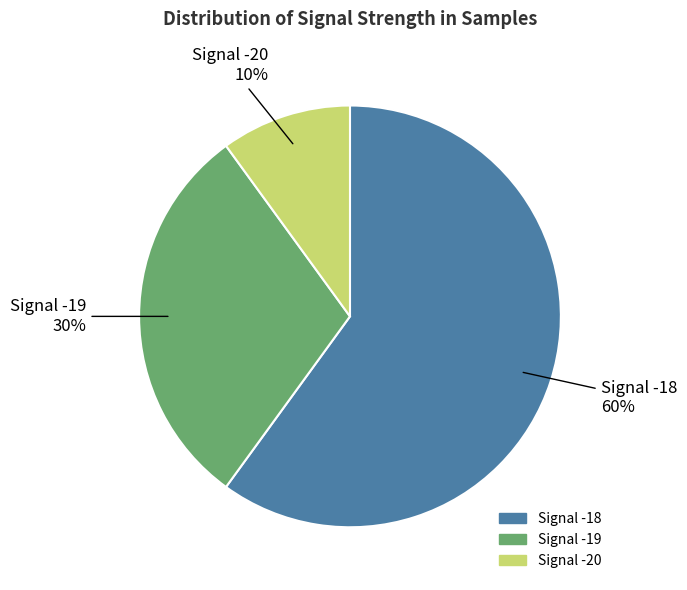

To the nearest percent, what is the average slice percentage?

33%